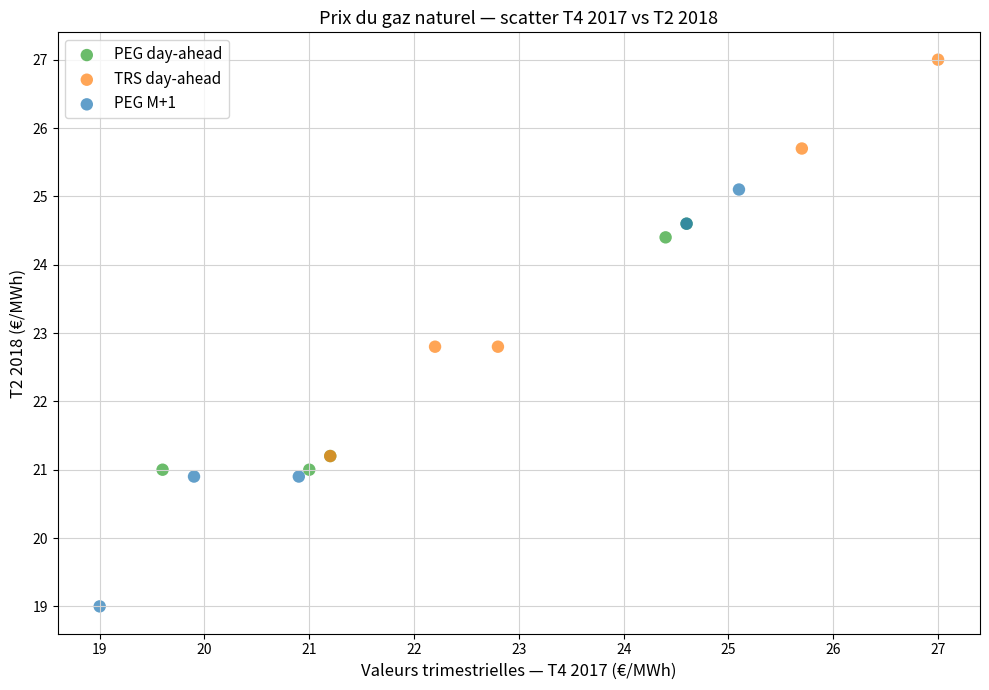

Which series reaches the minimum Y coordinate?

PEG M+1